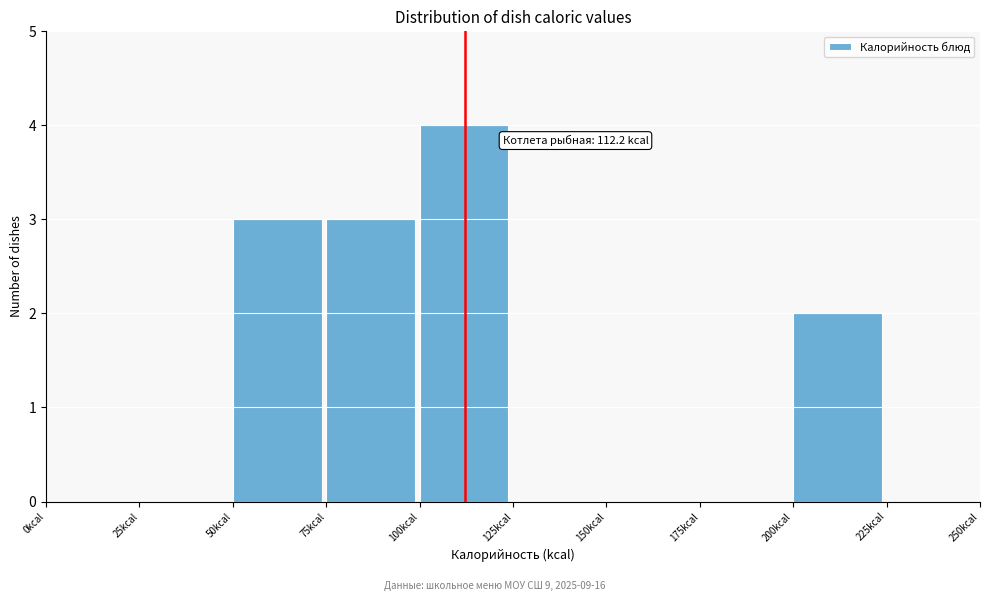

Which range on the x-axis has the tallest bar?

100 to 125